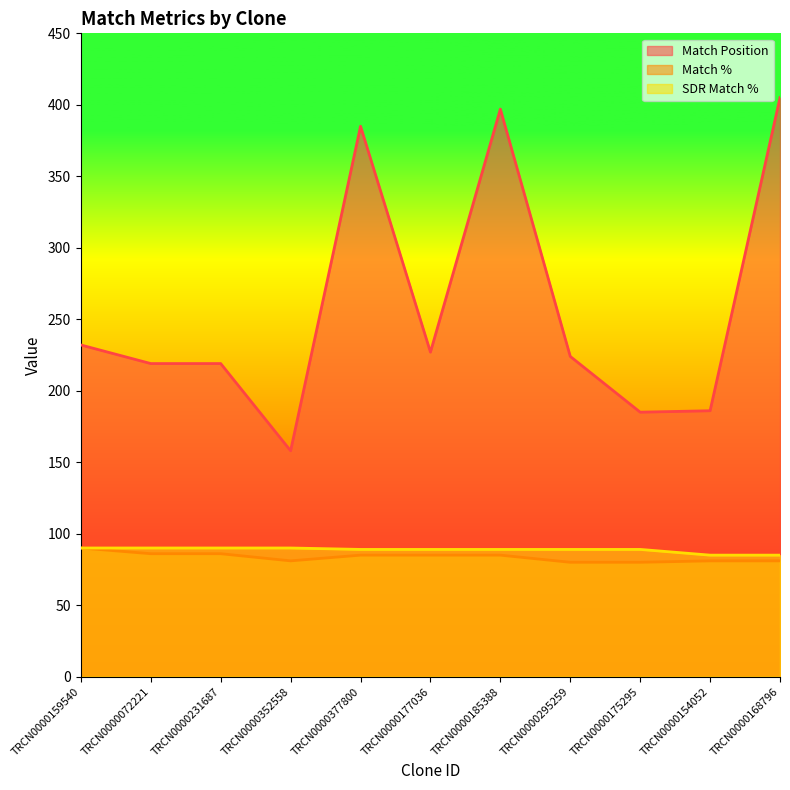

True or false: Match % and SDR Match % cross at least once.

False